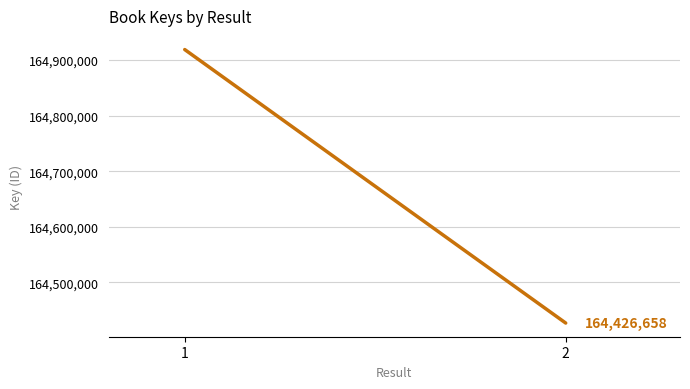

What is the change in value from 1 to 2?

-492129